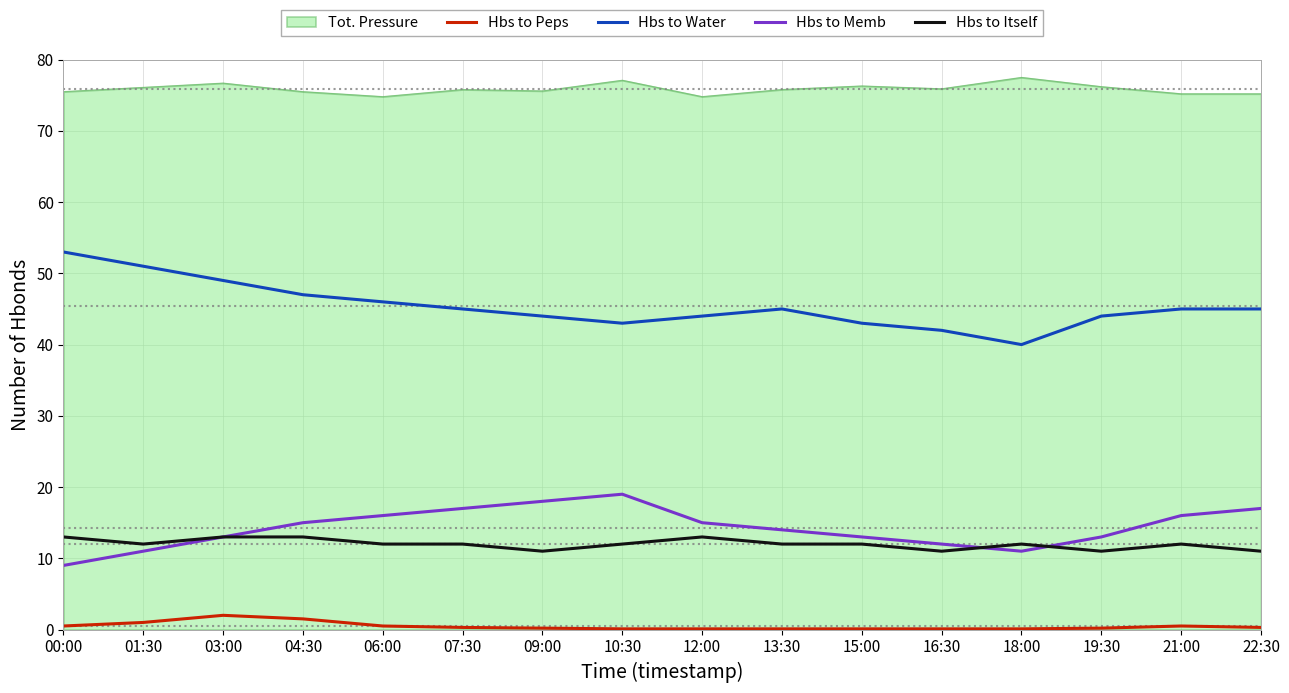

True or false: Hbs to Water and Hbs to Memb intersect in this chart.

False